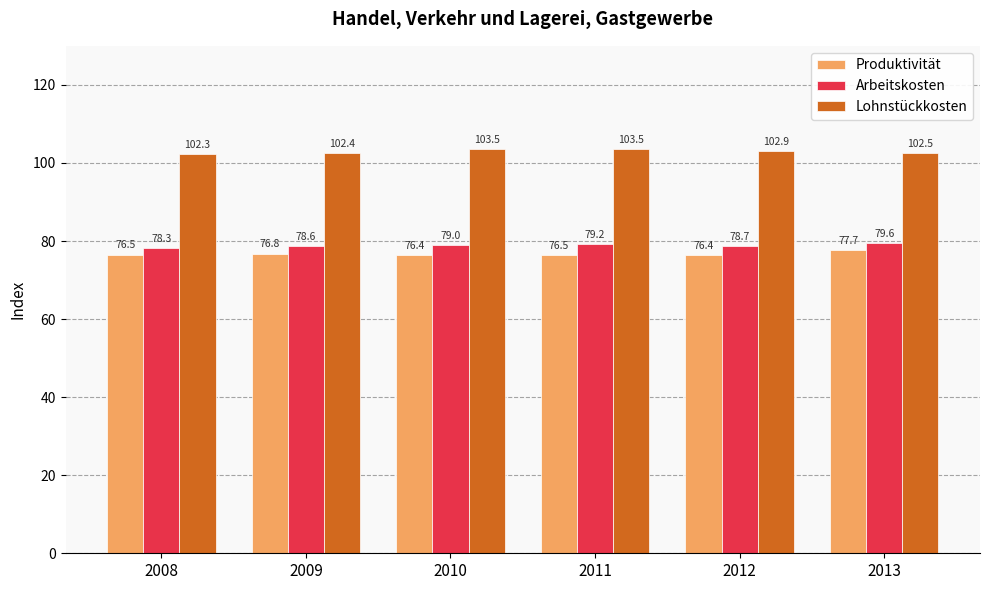

The Arbeitskosten series shows 45.3 at 2012. True or false?

False